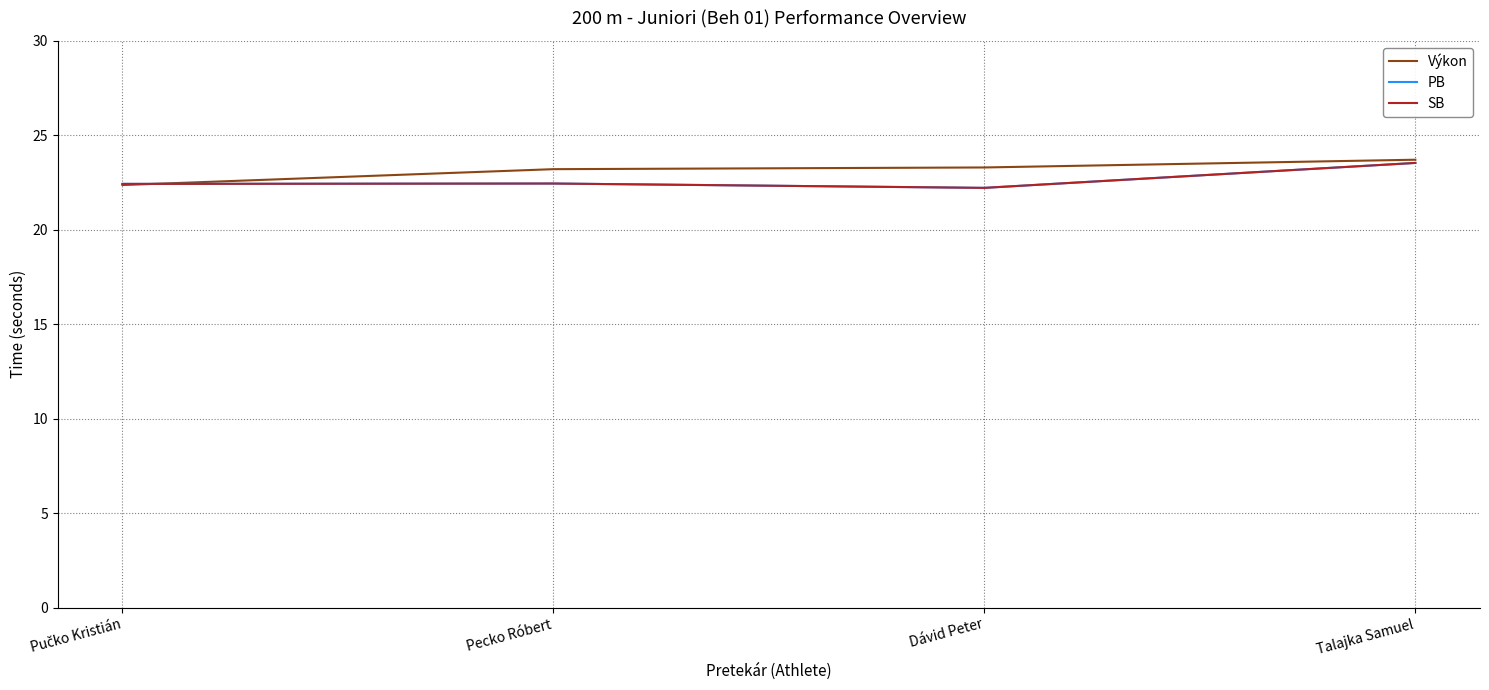

At how many categories does at least one series exceed 22?

4